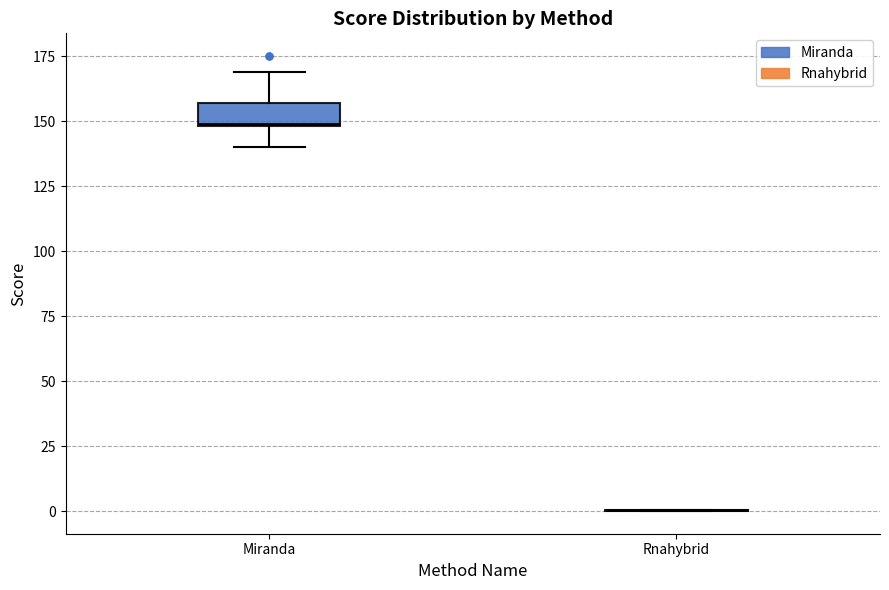

Which box is the tallest, from its lower edge to its upper edge?

Miranda